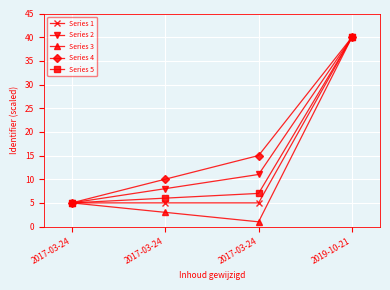

Reading left to right, list all the values displayed in this chart.

Series 1: 2017-03-24=5.0	2017-03-24=5.0	2017-03-24=5.0	2019-10-21=40.0
Series 2: 2017-03-24=5.0	2017-03-24=8.0	2017-03-24=11.0	2019-10-21=40.0
Series 3: 2017-03-24=5.0	2017-03-24=3.0	2017-03-24=1.0	2019-10-21=40.0
Series 4: 2017-03-24=5.0	2017-03-24=10.0	2017-03-24=15.0	2019-10-21=40.0
Series 5: 2017-03-24=5.0	2017-03-24=6.0	2017-03-24=7.0	2019-10-21=40.0